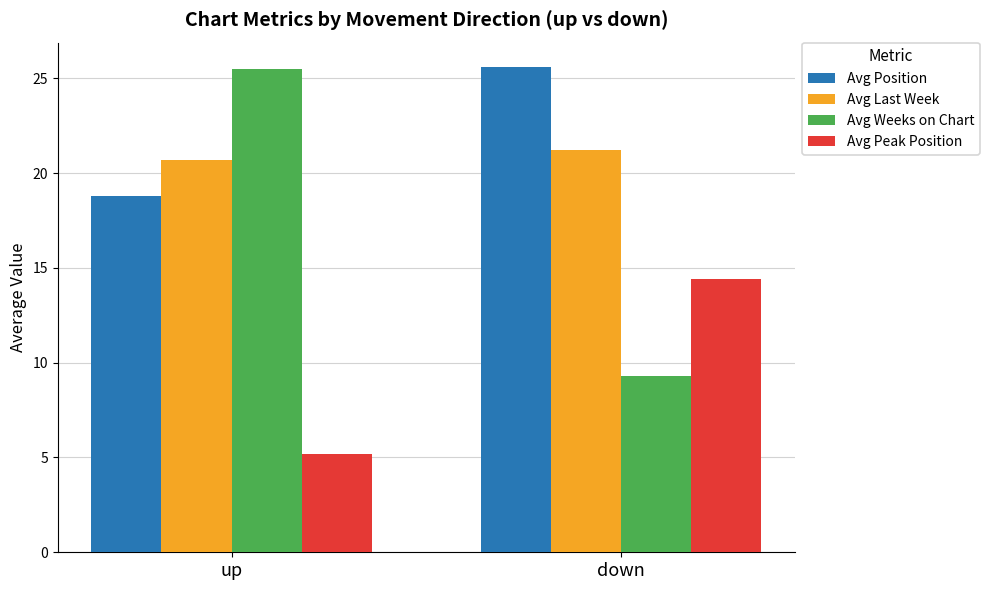

List the labels in order of Avg Last Week value, smallest first.

up, down